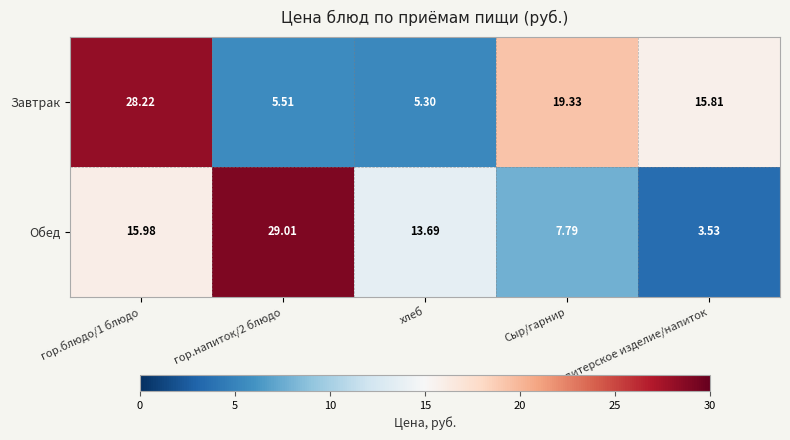

Which series has the largest range (max minus min)?

Обед